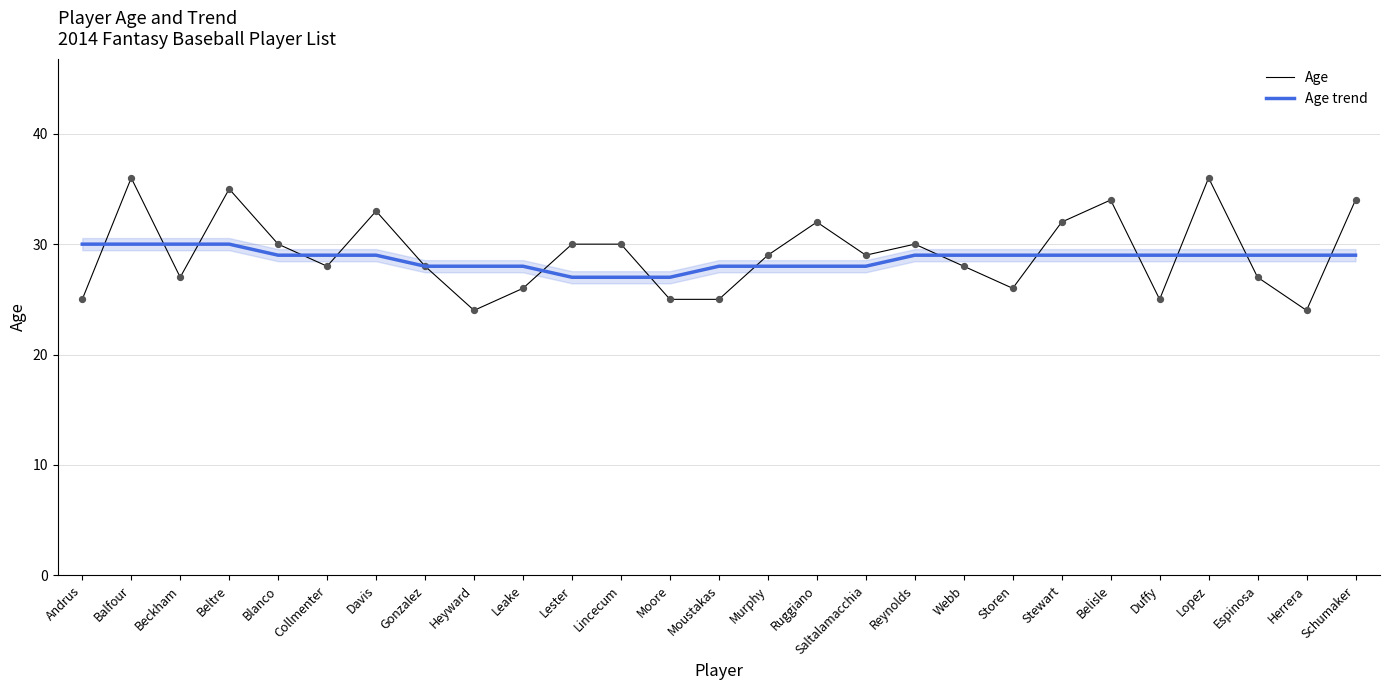

Which series has the largest Y range (max minus min)?

Age